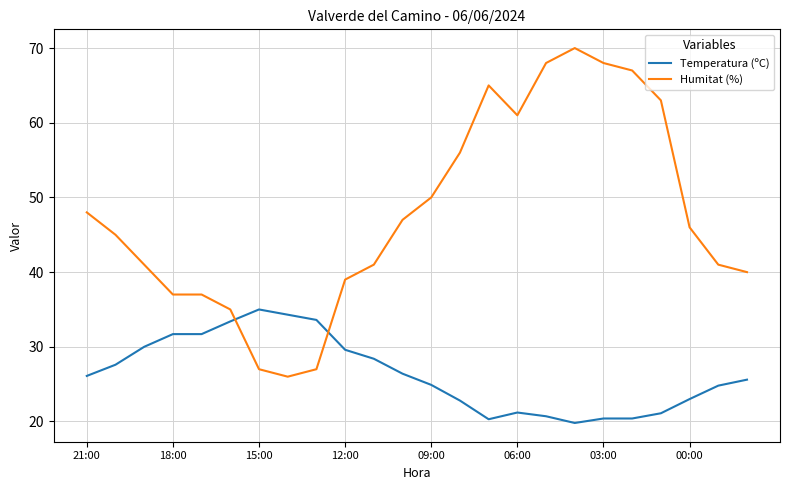

Which series has the widest spread of values?

Humitat (%)